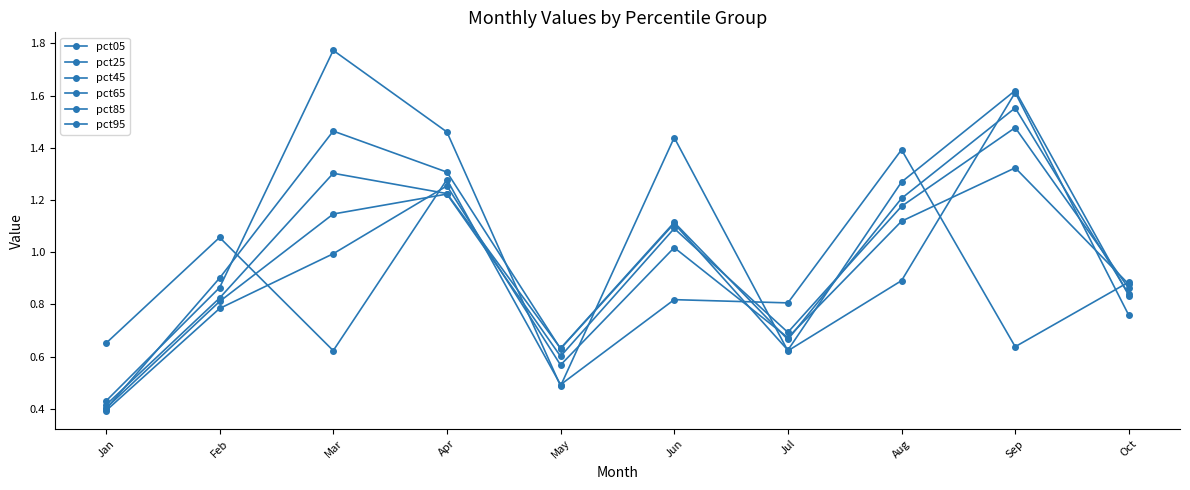

Does the chart have visible grid lines?

No